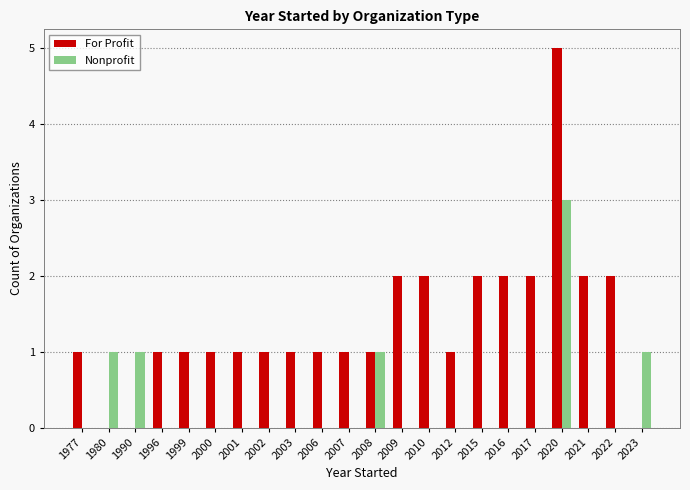

What is the maximum value for Nonprofit?

3